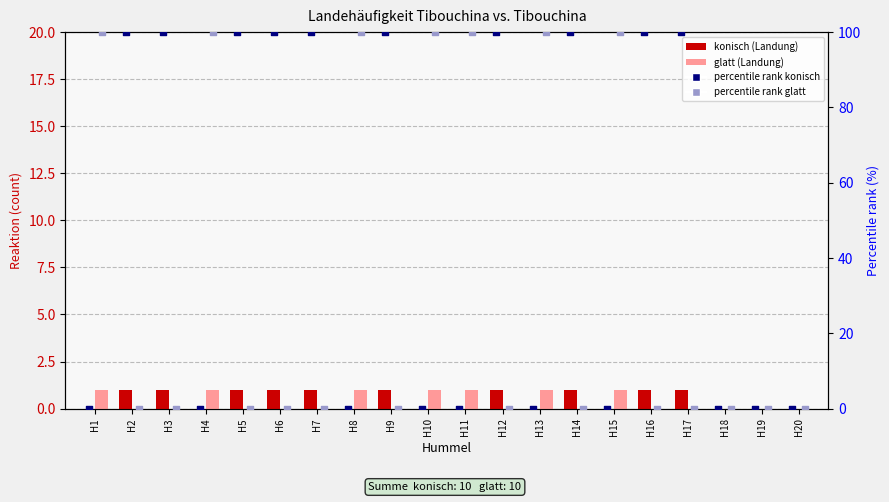

At which category is the sum across all series the highest?

H1